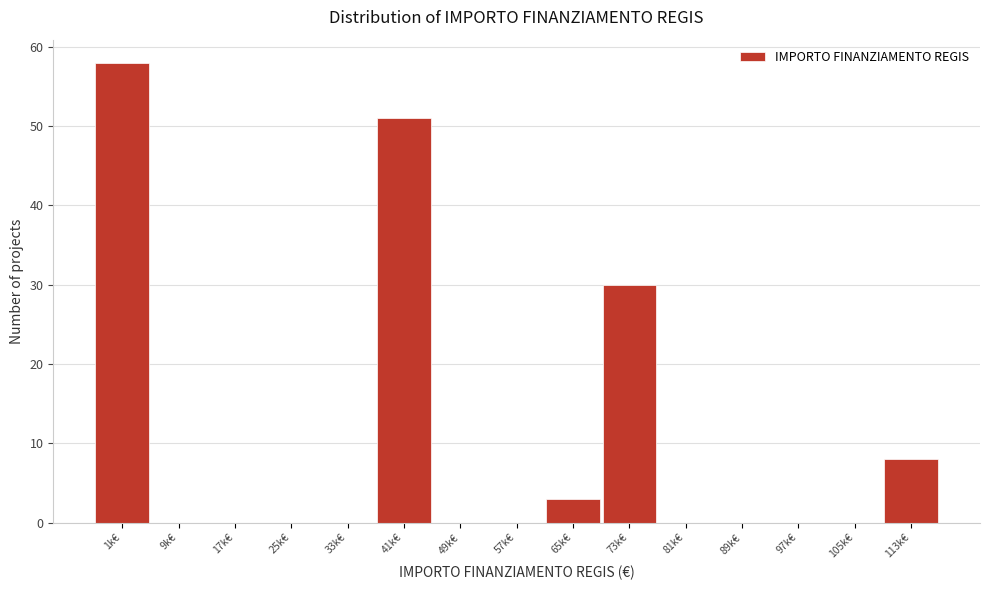

Reading left to right, extract all data points from this chart.

1k€=58	9k€=0	17k€=0	25k€=0	33k€=0	41k€=51	49k€=0	57k€=0	65k€=3	73k€=30	81k€=0	89k€=0	97k€=0	105k€=0	113k€=8